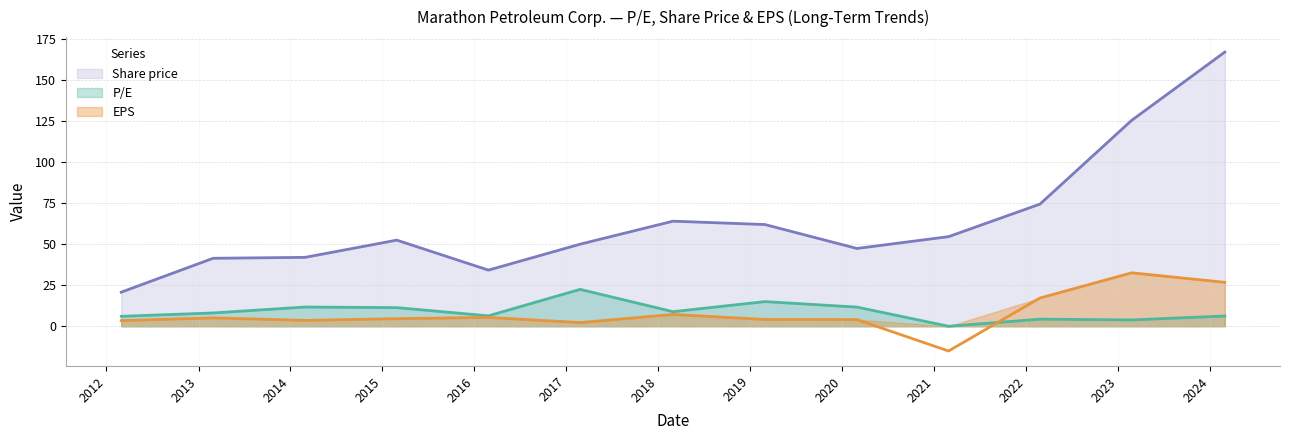

What is the difference between the second highest and minimum values in the Share price series?

104.7